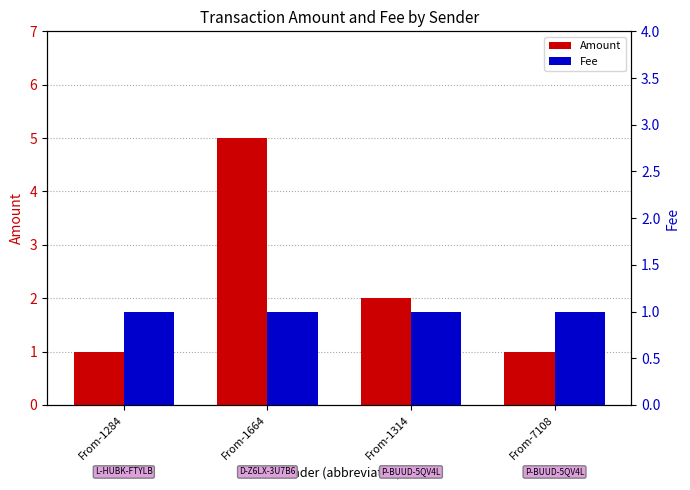

List the labels in order of Amount value, smallest first.

From-1284, From-7108, From-1314, From-1664